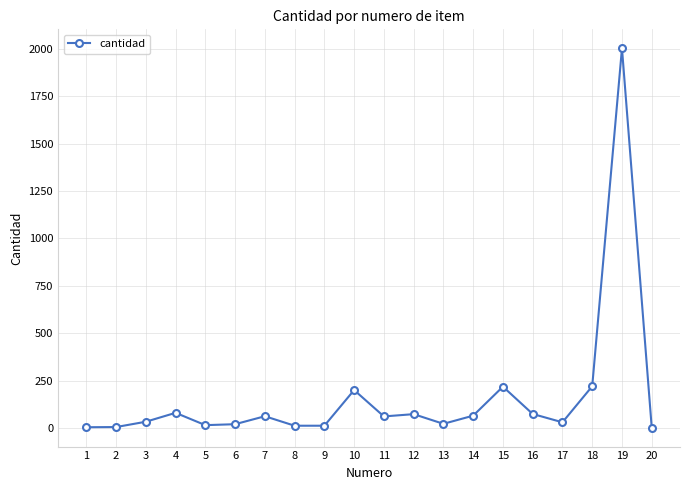

Which label corresponds to the largest value in the chart?

19